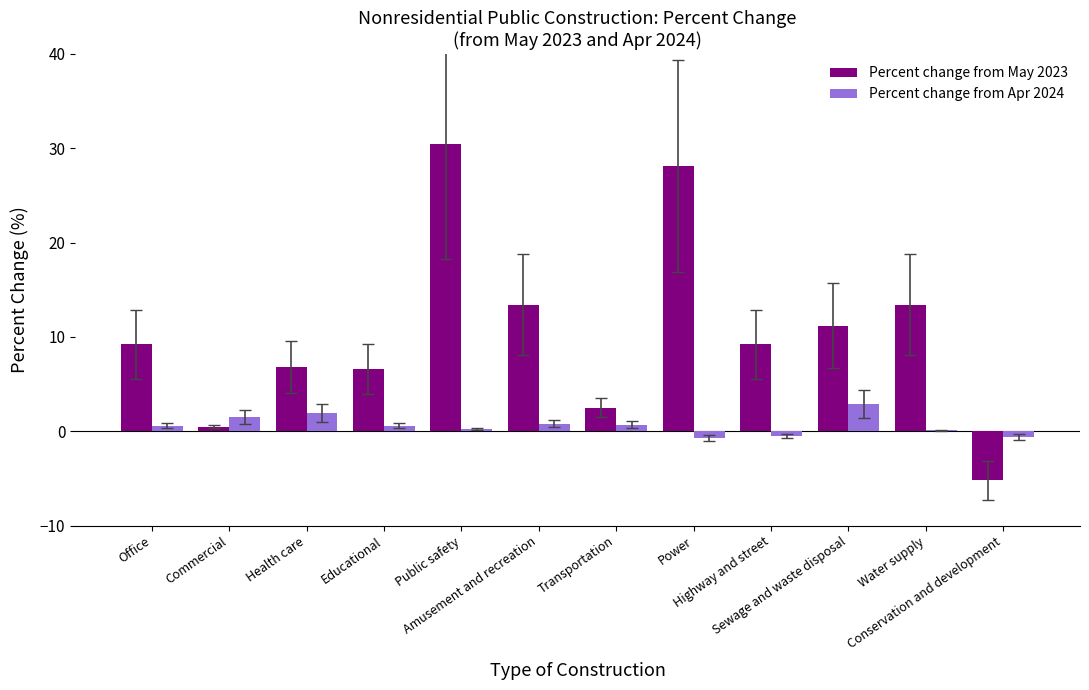

Which series changed the most between Transportation and Water supply?

Percent change from May 2023